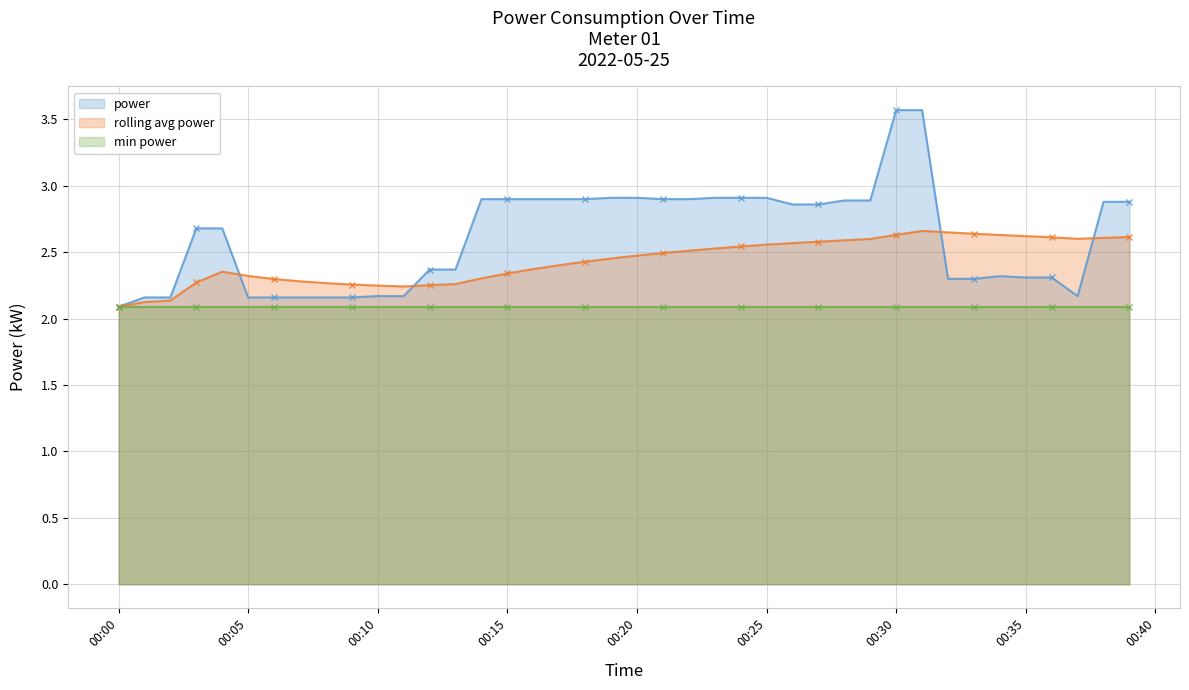

Count the rolling avg power values in the range 2 to 3.

40